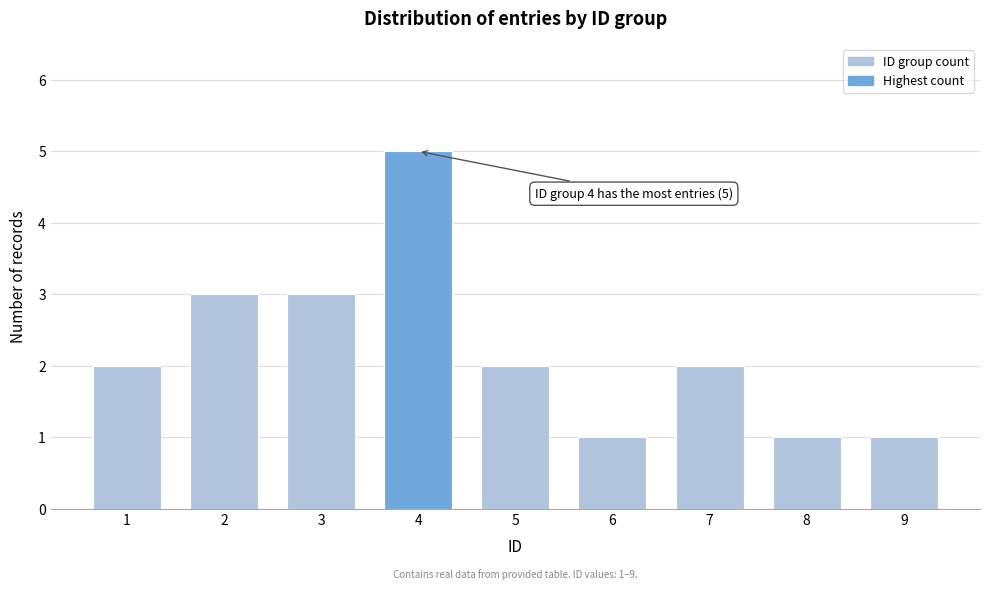

Reading left to right, transcribe all the data shown in this chart.

1=2	2=3	3=3	4=5	5=2	6=1	7=2	8=1	9=1